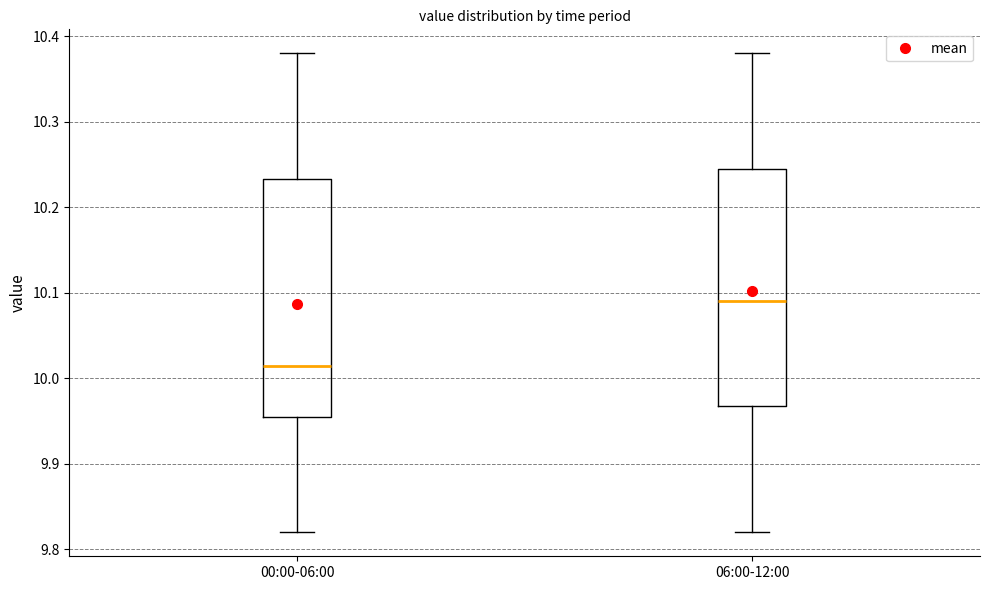

Reading left to right, read every box against the y-axis: the position of its median line, the range the box covers, and the ends of its whiskers. The values are not printed on the chart, so give them approximately, as read against the axis.

00:00-06:00: median 10.02, box 9.96 to 10.23, whiskers 9.82 to 10.38
06:00-12:00: median 10.09, box 9.97 to 10.25, whiskers 9.82 to 10.38